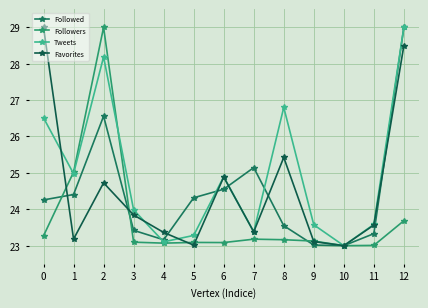

Reading left to right, list all the values displayed in this chart.

Followed: 24.3	24.4	26.6	23.4	23.2	24.3	24.6	25.1	23.5	23.0	23.0	23.3	29.0
Followers: 23.3	25.0	29.0	23.1	23.1	23.1	23.1	23.2	23.2	23.1	23.0	23.0	23.7
Tweets: 26.5	25.0	28.2	24.0	23.1	23.3	24.9	23.4	26.8	23.6	23.0	23.6	29.0
Favorites: 29.0	23.2	24.7	23.8	23.4	23.0	24.9	23.4	25.4	23.1	23.0	23.6	28.5